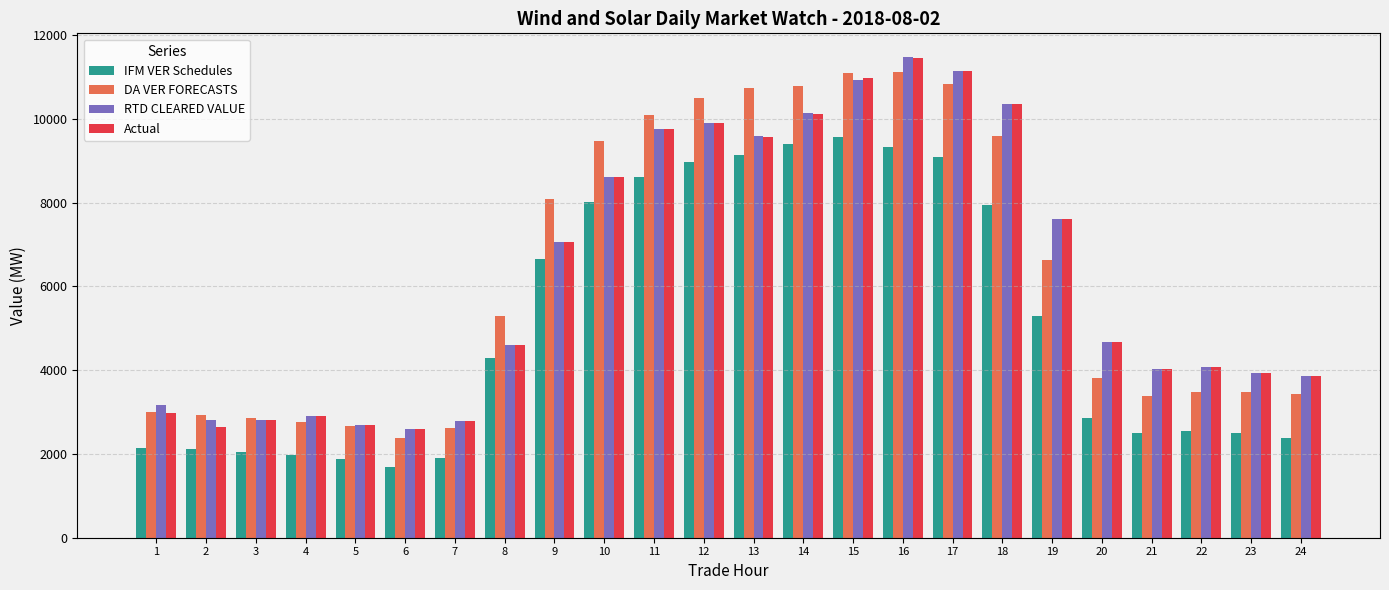

What are all the series names shown in the legend?

IFM VER Schedules, DA VER FORECASTS, RTD CLEARED VALUE, Actual